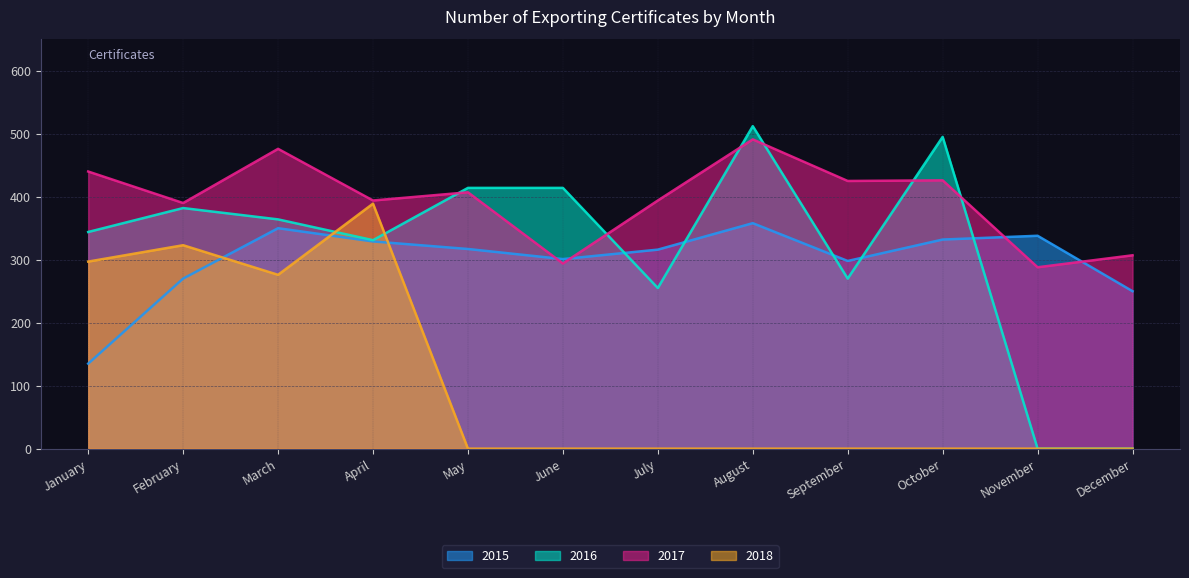

Reading left to right, extract all data points from this chart.

2015: 135	270	350	329	317	301	316	358	298	332	338	250
2016: 344	382	364	331	414	414	255	512	270	495	0	0
2017: 440	390	476	394	407	294	394	491	425	426	288	307
2018: 297	323	276	389	0	0	0	0	0	0	0	0